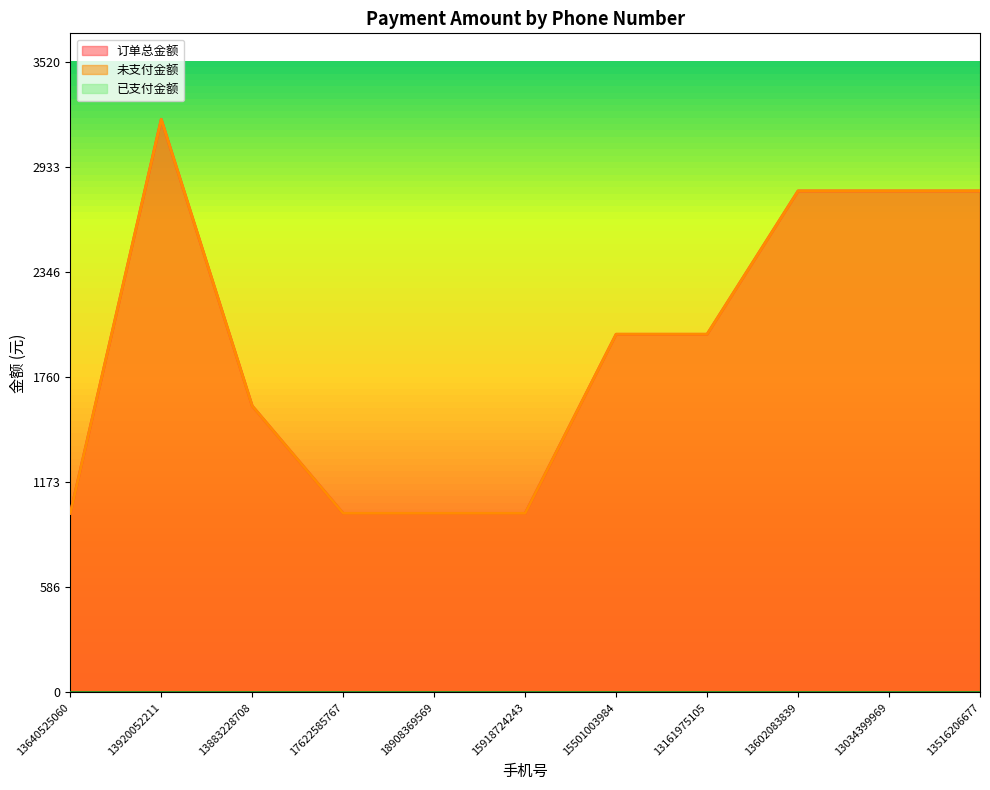

Which series has the largest total across all categories?

订单总金额